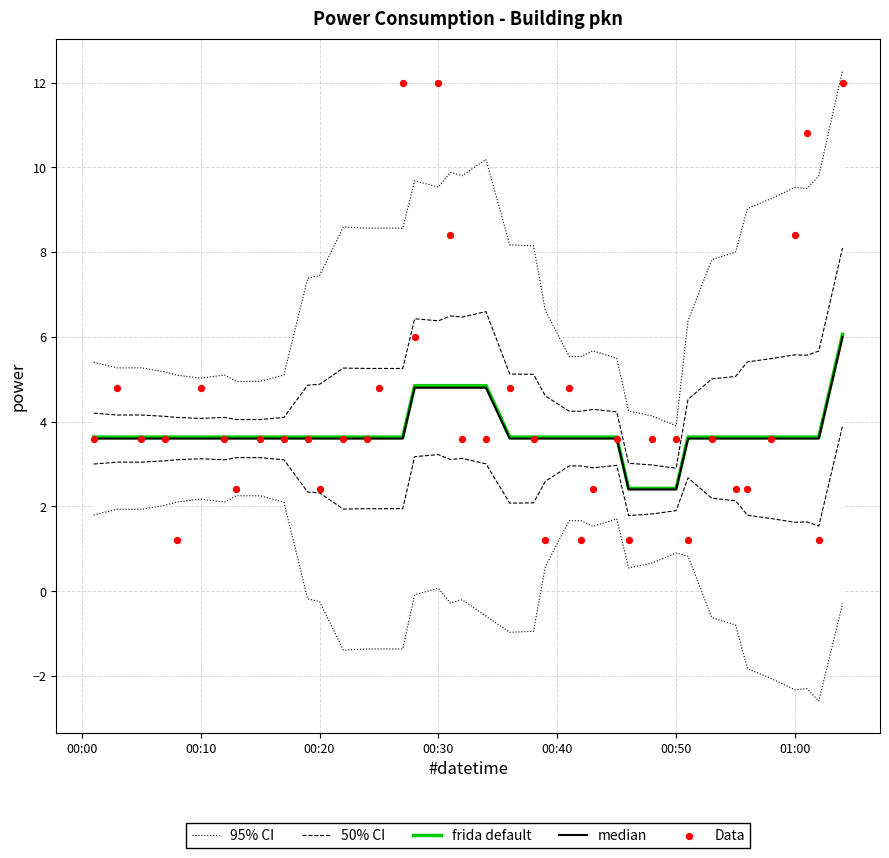

Which series contains the lowest Y value?

95% CI